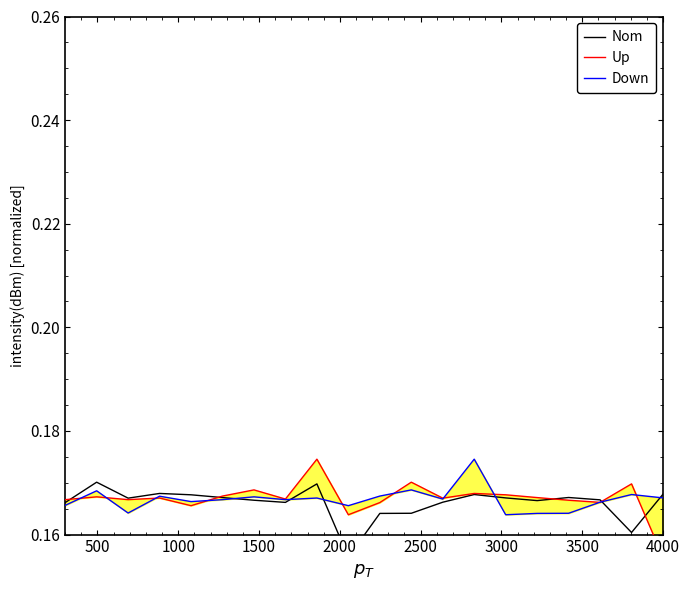

Which series has the largest total across all categories?

Up